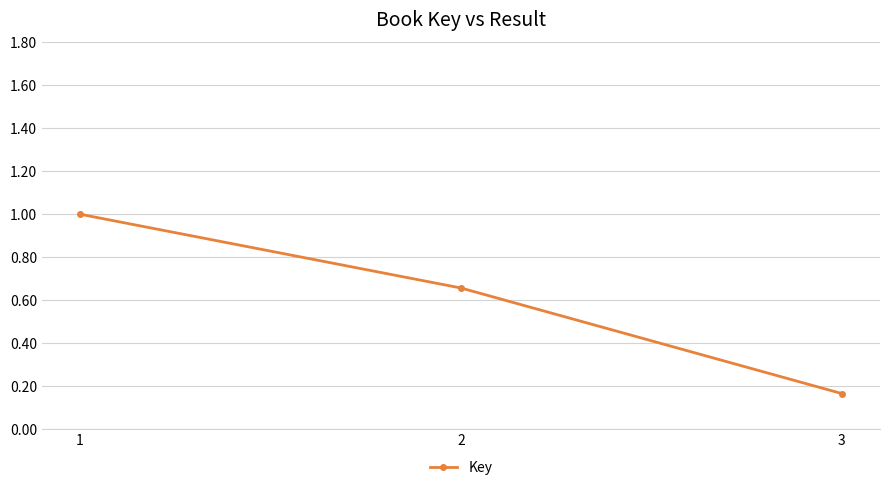

Which category has the highest value across all series?

1